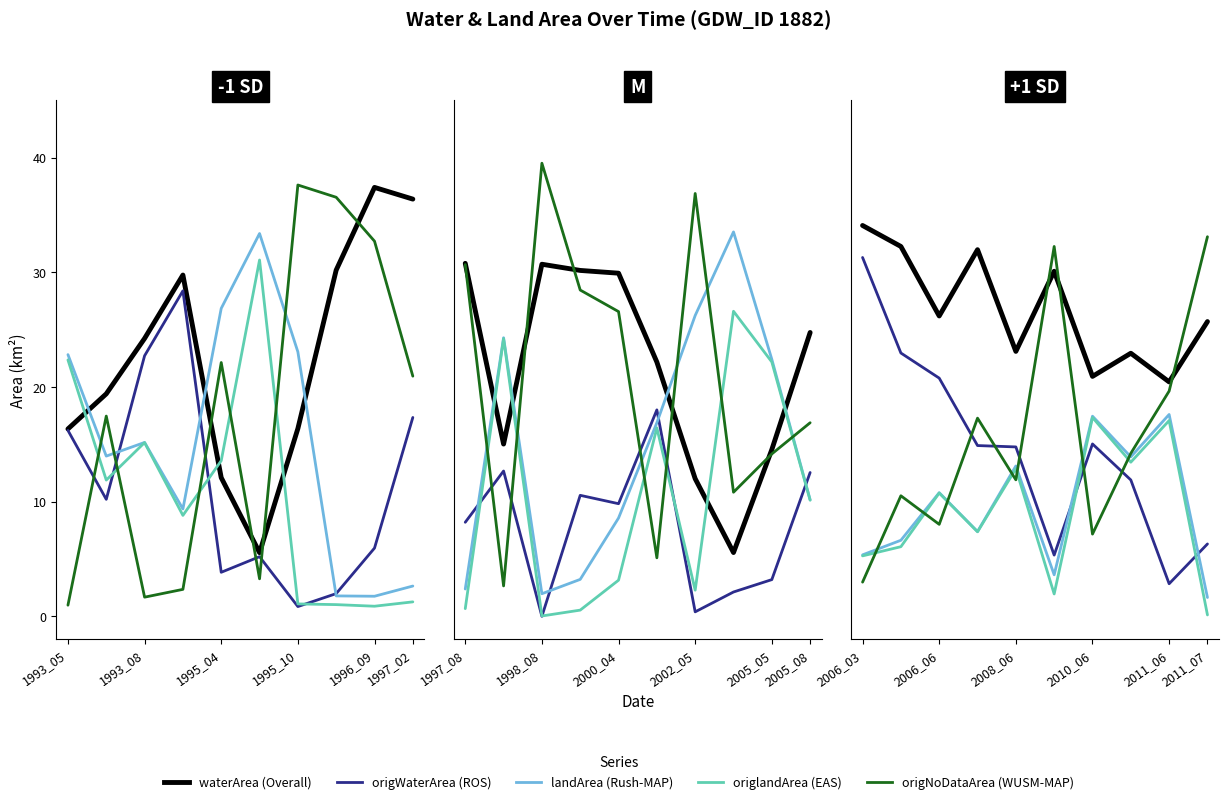

What position from the left is 2008_06?

5